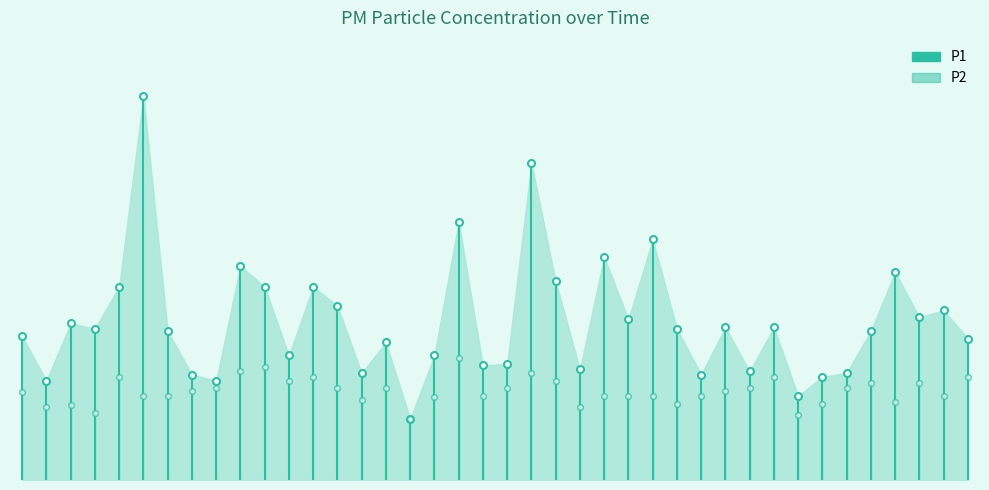

How many categories are shown in the chart?

40